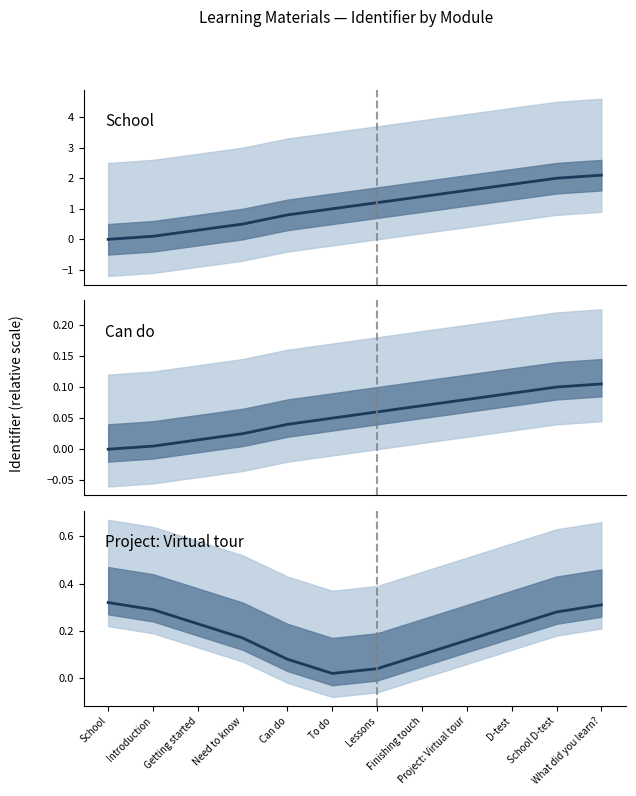

What is the sum of all School values?

12.8